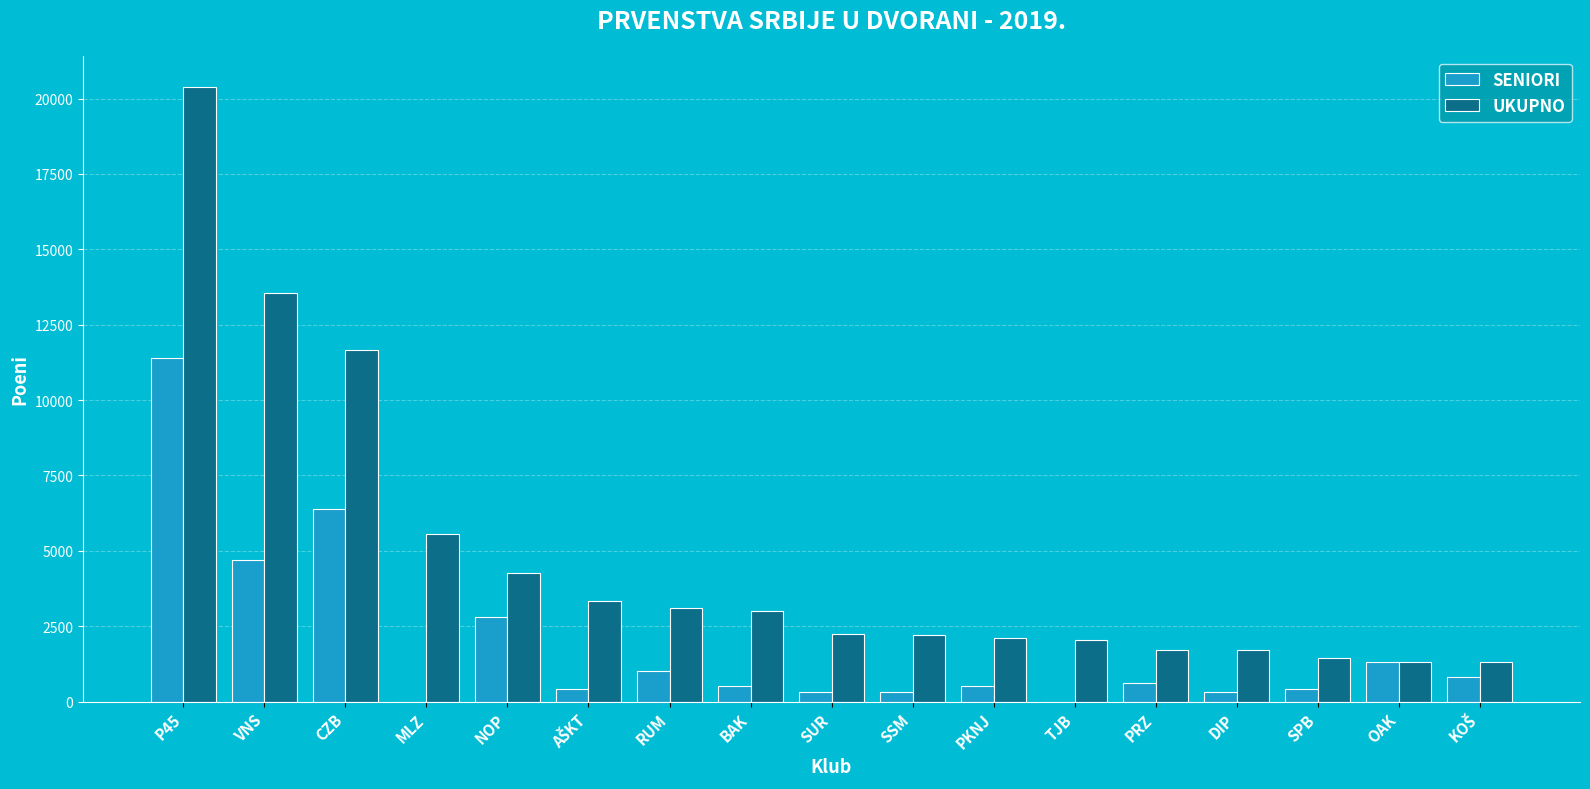

What is the highest value of the UKUPNO series?

20400